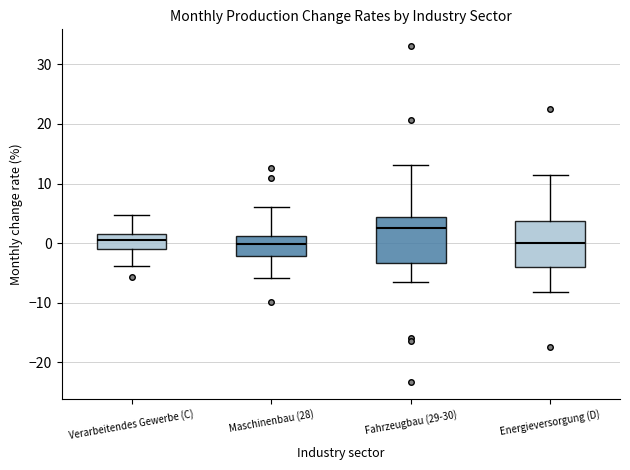

Reading left to right, read every box against the y-axis: the position of its median line, the range the box covers, and the ends of its whiskers. The values are not printed on the chart, so give them approximately, as read against the axis.

Verarbeitendes Gewerbe (C): median 1, box -1 to 2, whiskers -4 to 5
Maschinenbau (28): median 0, box -2 to 1, whiskers -6 to 6
Fahrzeugbau (29-30): median 3, box -3 to 4, whiskers -7 to 13
Energieversorgung (D): median 0, box -4 to 4, whiskers -8 to 11